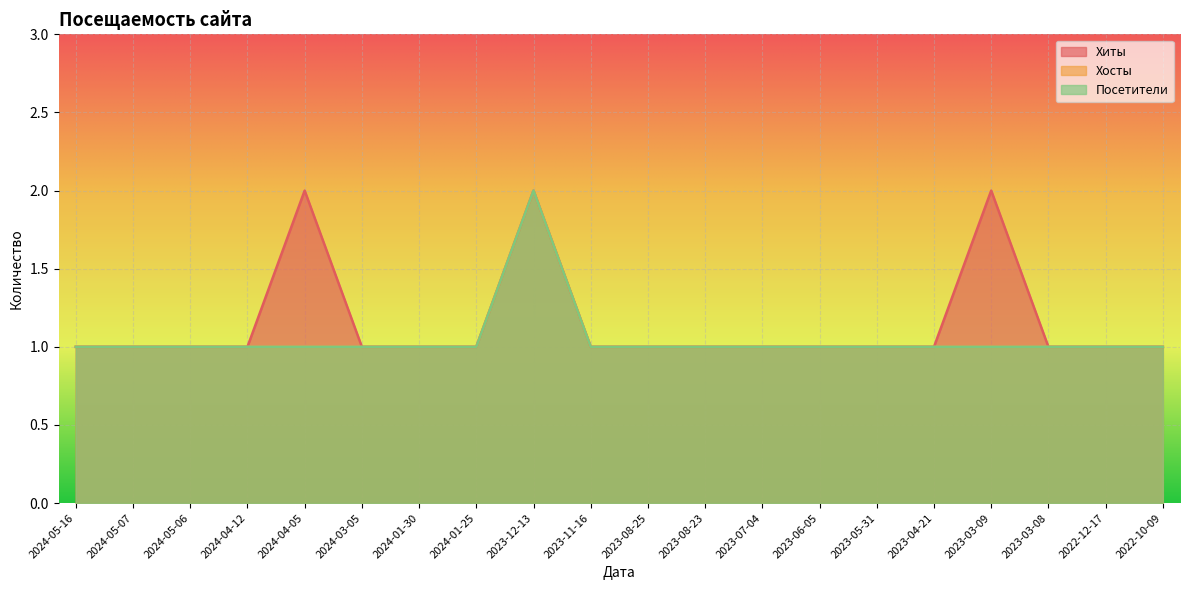

Which category has the lowest value in the Посетители series?

2024-05-16